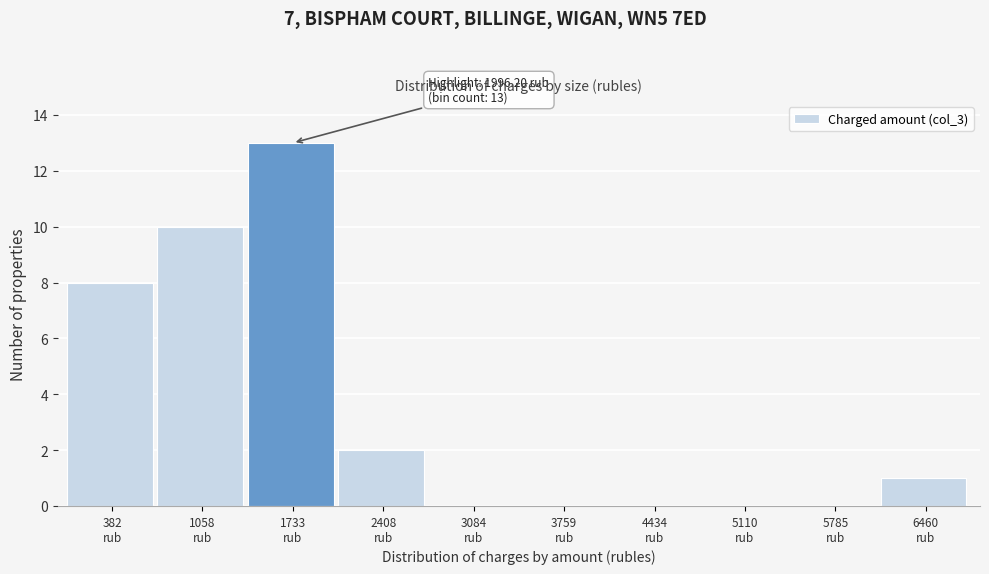

What is the maximum value shown in the chart?

13